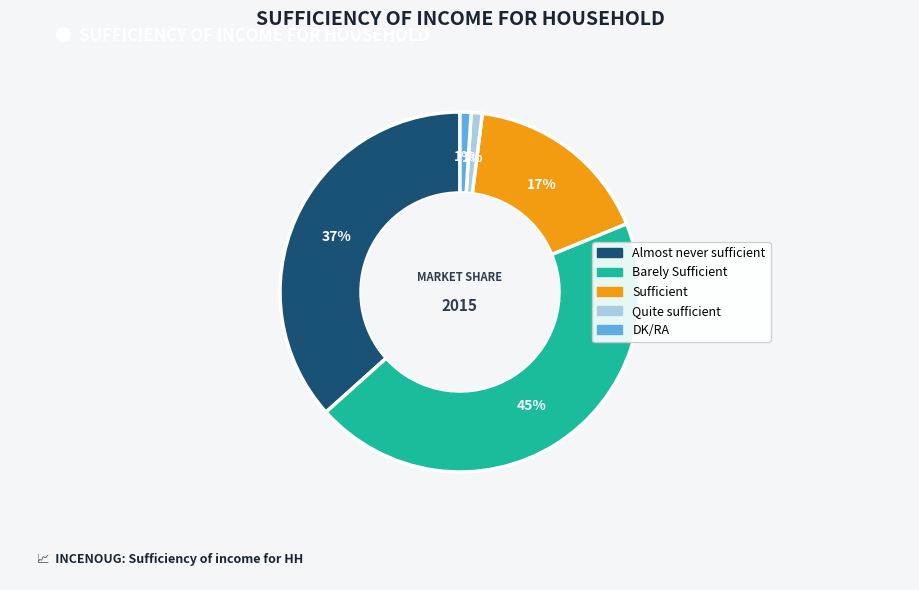

What percentage is the Sufficient slice, to the nearest percent?

17%